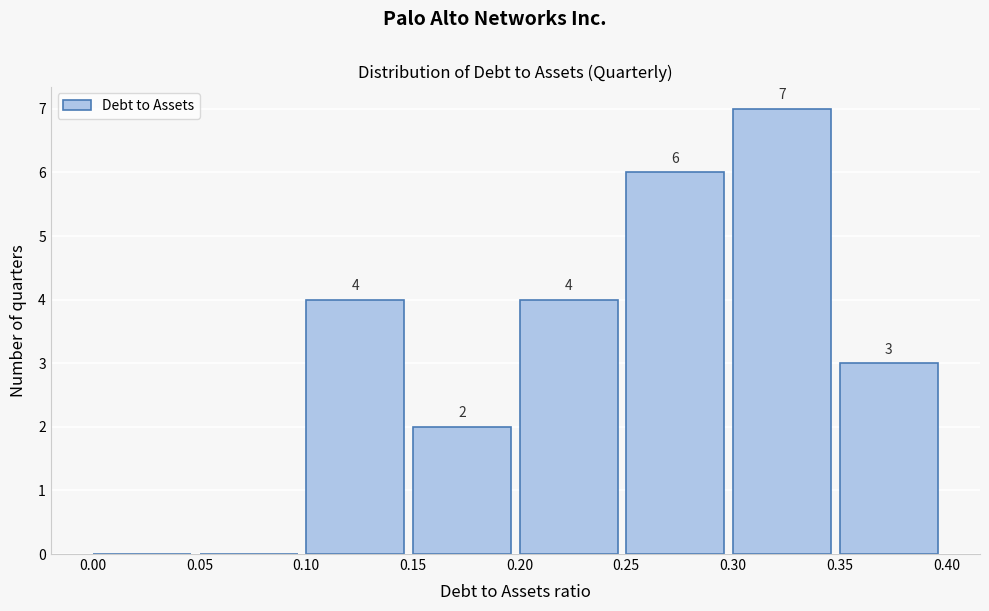

Over which range of the x-axis is the bar tallest?

0.30 to 0.35